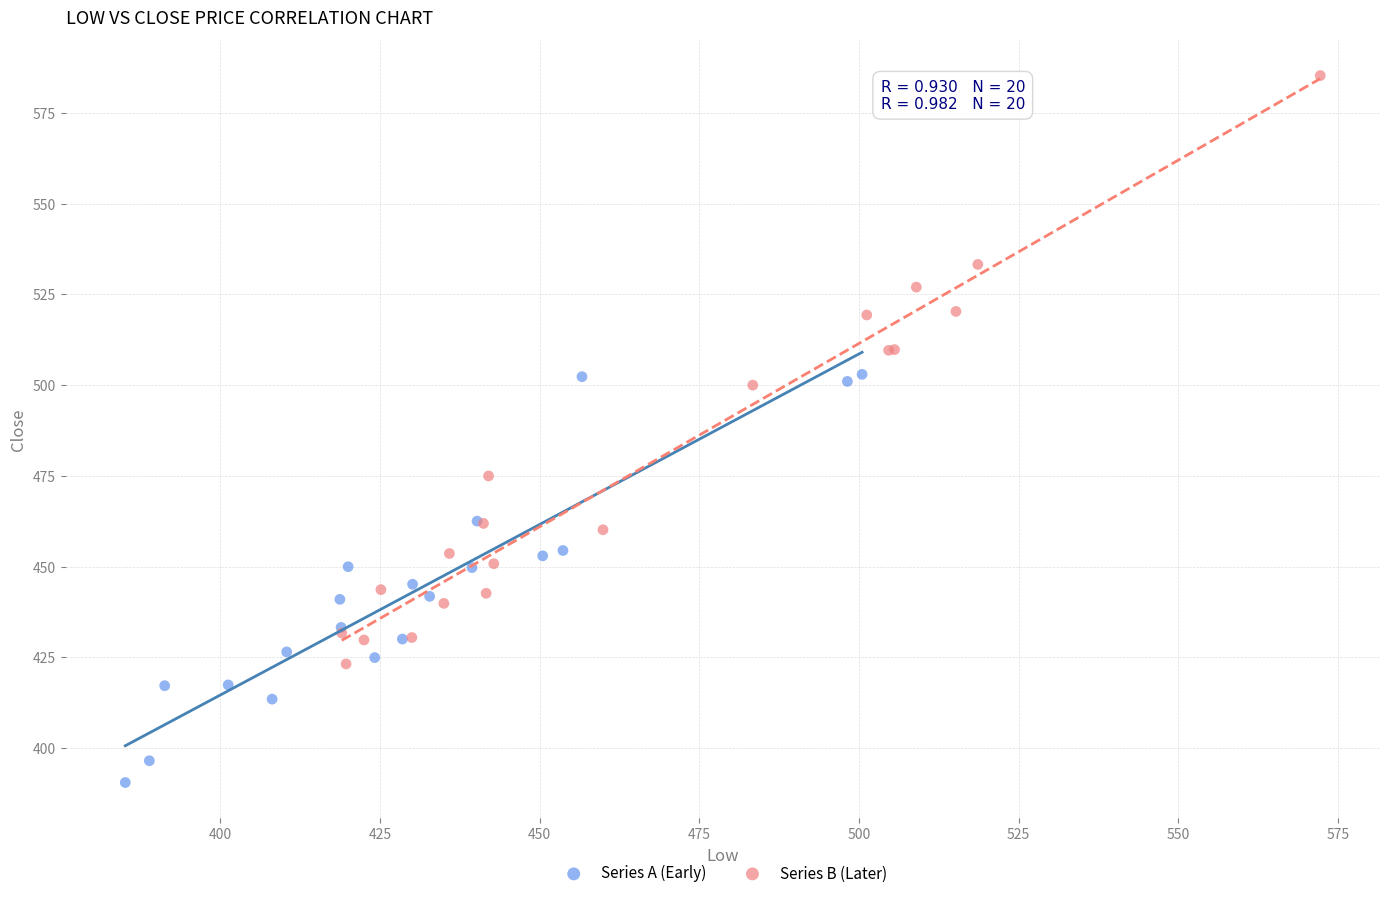

Which series reaches the minimum Y coordinate?

Series A (Early)